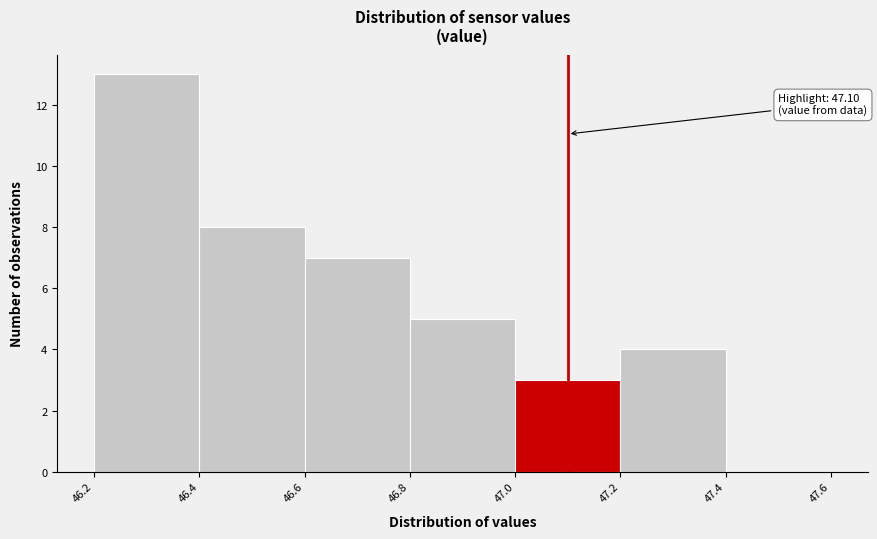

Over which range of the x-axis is the bar tallest?

46.2 to 46.4